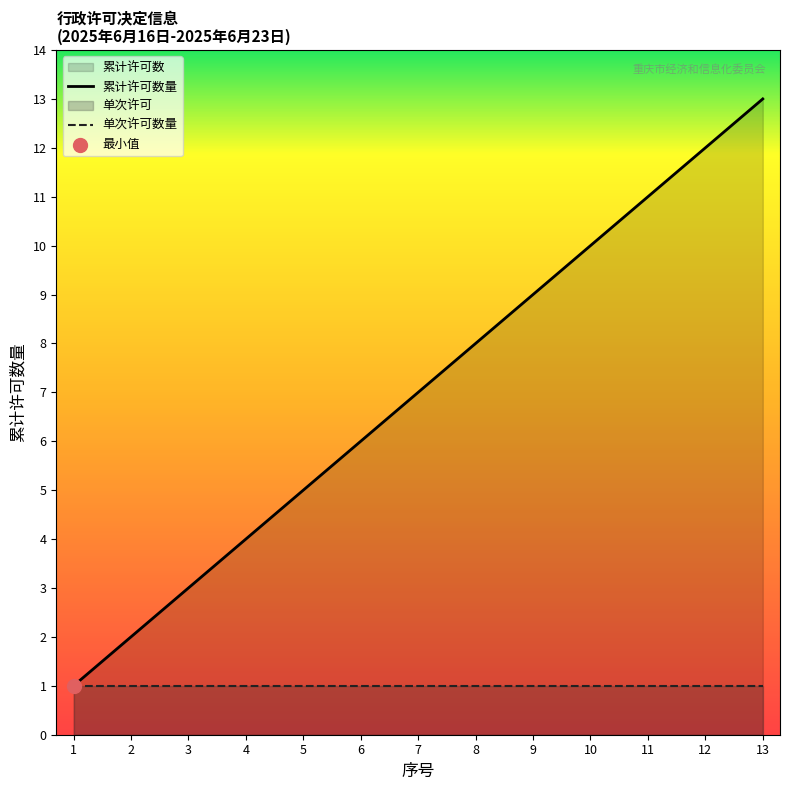

Between 11 and 2, which is larger?

11